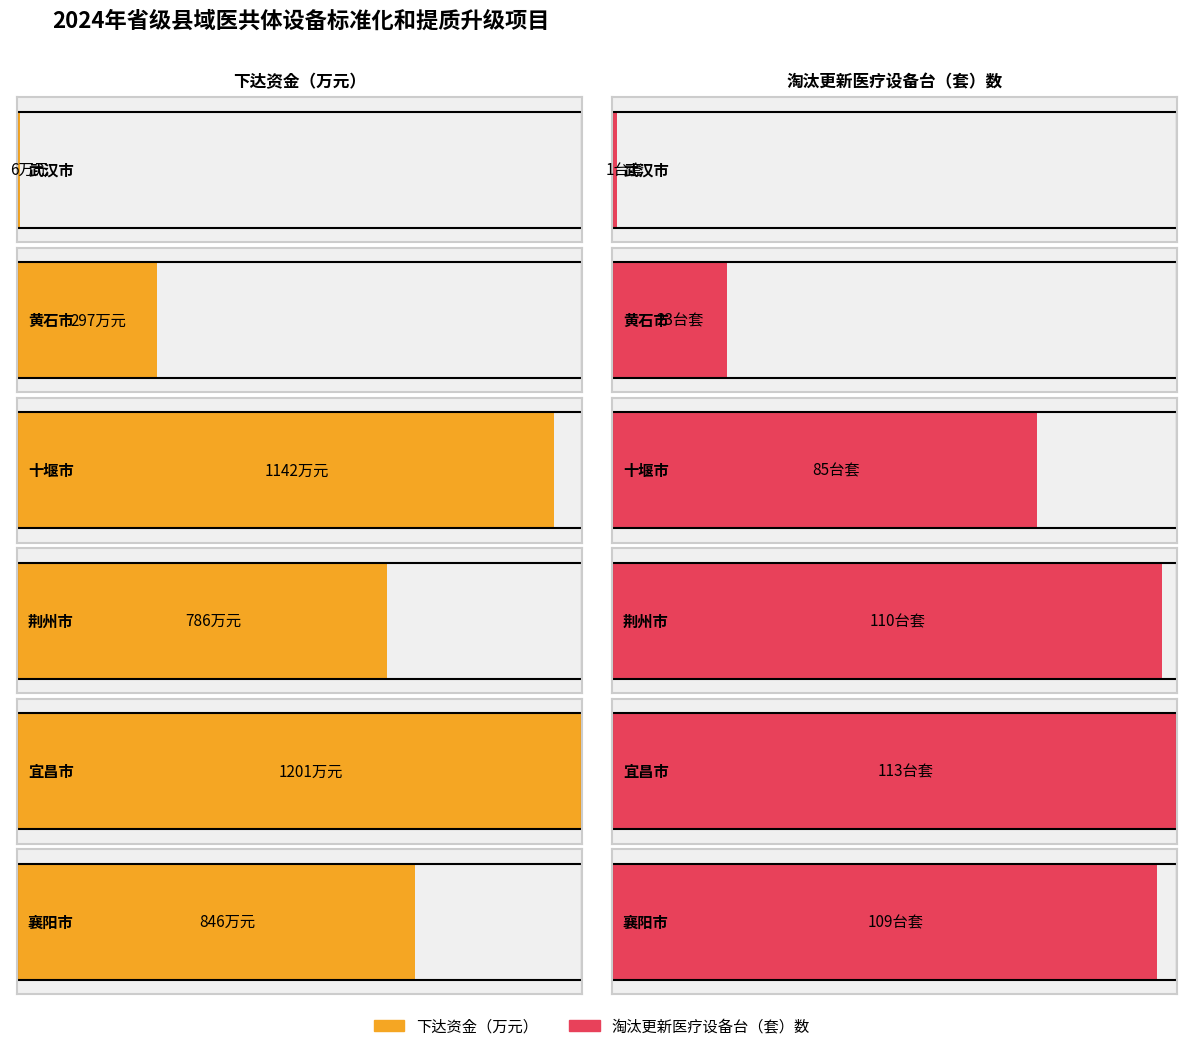

What is the lowest value of the 淘汰更新医疗设备台（套）数 series?

1